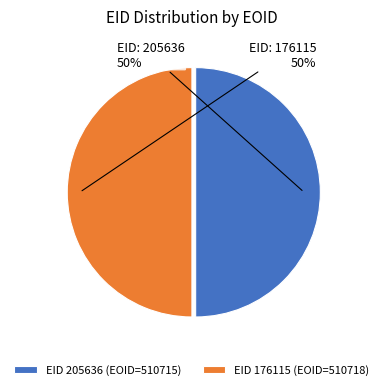

Approximately how many times larger is the value at EID 176115 (EOID=510718) compared to EID 205636 (EOID=510715)?

1.0